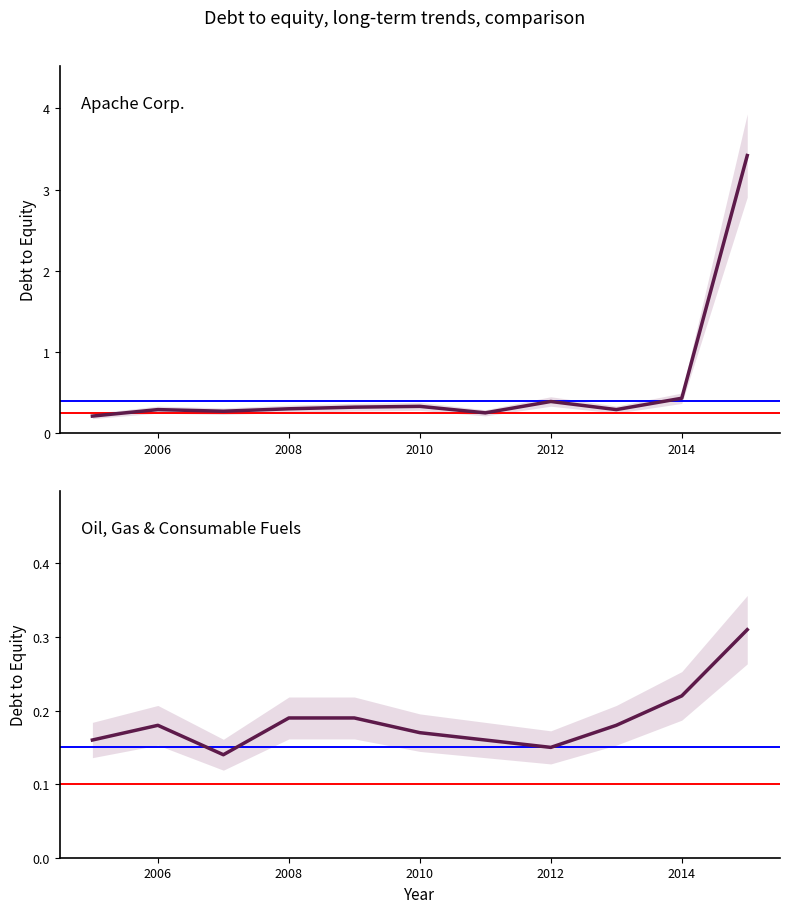

Which series has the largest range (max minus min)?

Apache Corp.